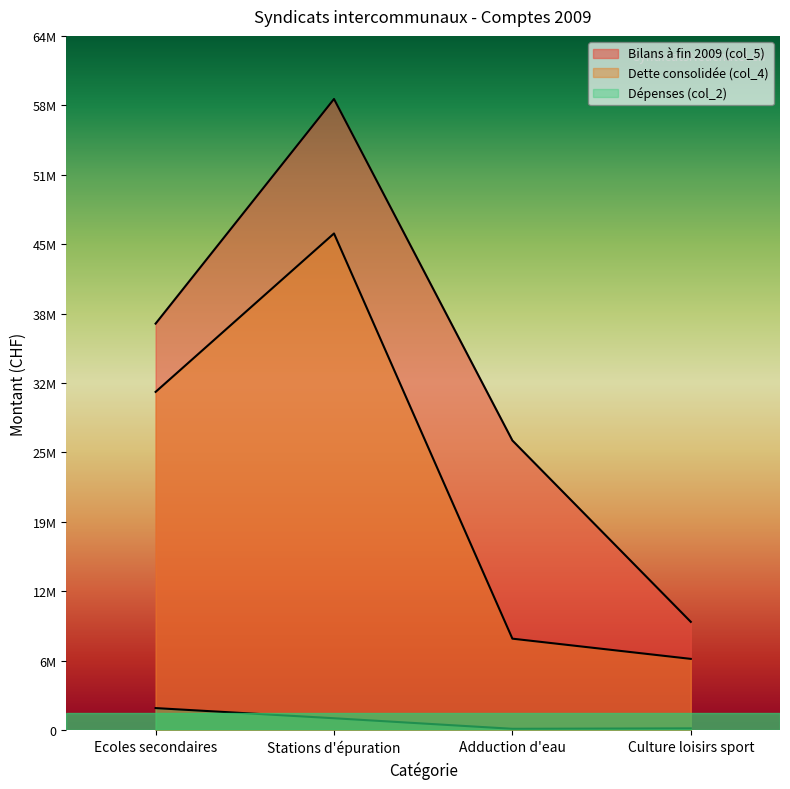

Is it true that Dépenses (col_2) equals 277065 at Stations d'épuration?

False